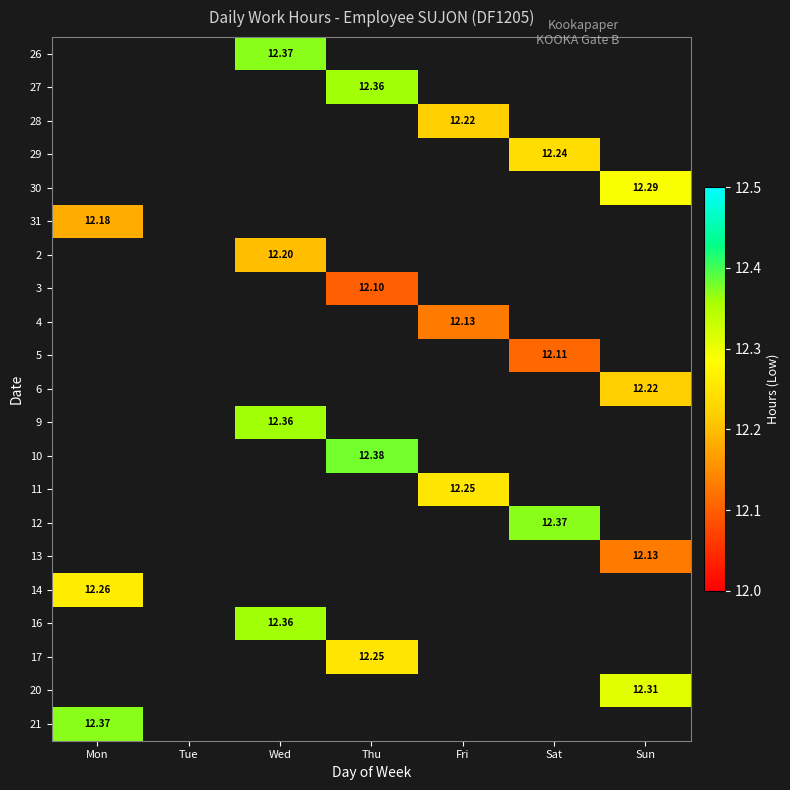

Count the number of data series in this chart.

21